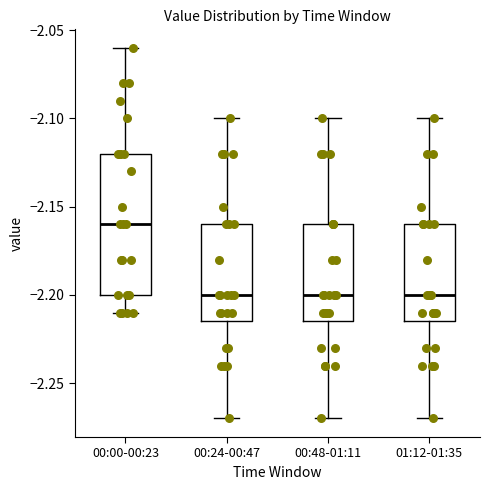

Reading left to right, transcribe this box plot: for each box, give where its median line is, the range the box spans, and where its two whiskers end, as read against the y-axis. The values are not printed on the chart, so give them approximately, as read against the axis.

00:00-00:23: median -2.160, box -2.200 to -2.120, whiskers -2.210 to -2.060
00:24-00:47: median -2.200, box -2.215 to -2.160, whiskers -2.270 to -2.100
00:48-01:11: median -2.200, box -2.215 to -2.160, whiskers -2.270 to -2.100
01:12-01:35: median -2.200, box -2.215 to -2.160, whiskers -2.270 to -2.100